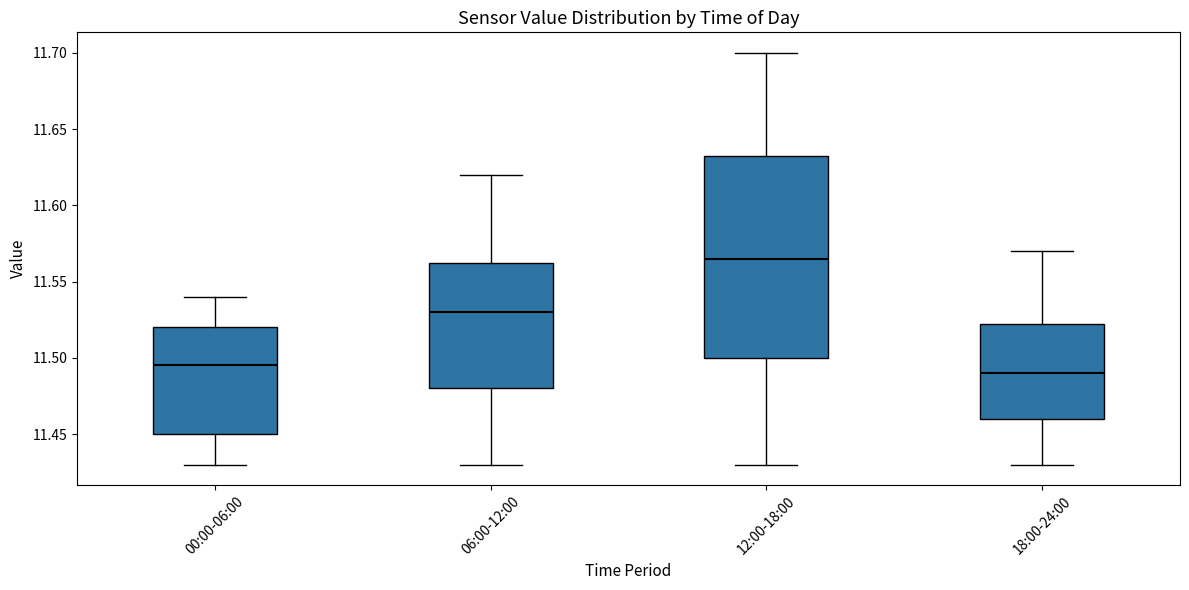

Comparing the boxes themselves (not the whiskers), which one is the tallest?

12:00-18:00